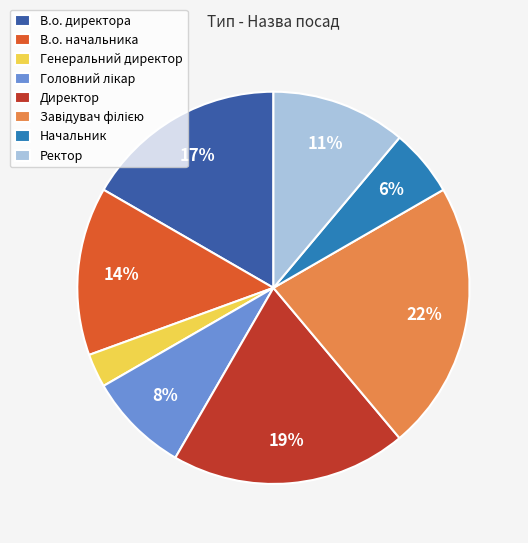

To the nearest percent, what is the average slice percentage?

12%